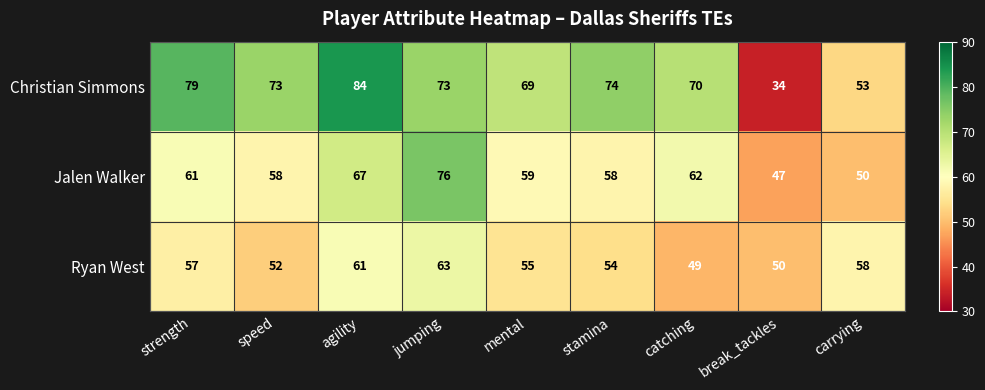

What is the greatest value displayed?

84